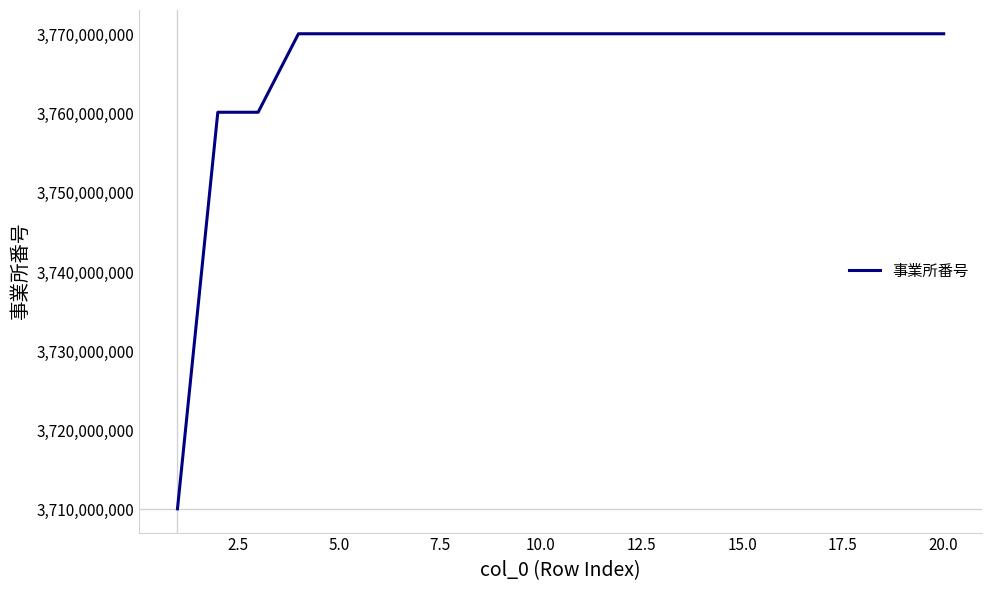

What is the difference between the maximum and minimum values?

59981104